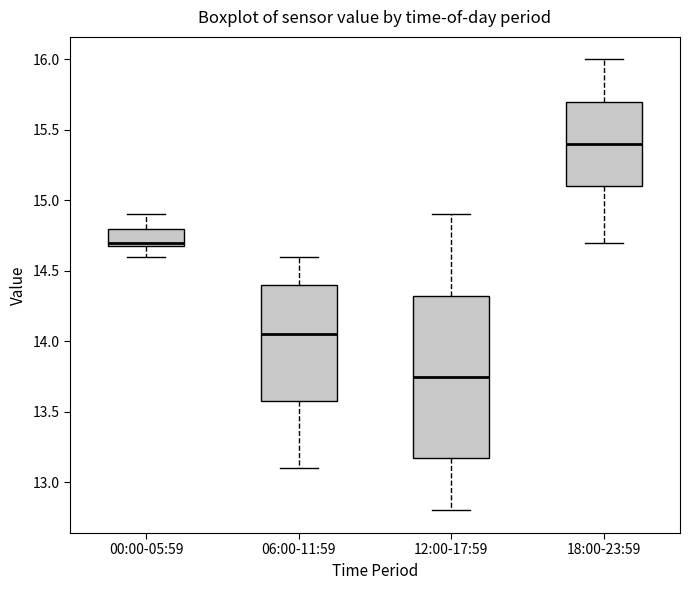

Where is the lower edge of the box for 00:00-05:59 on the y-axis? The values are not printed on the chart, so give them approximately, as read against the axis.

14.70